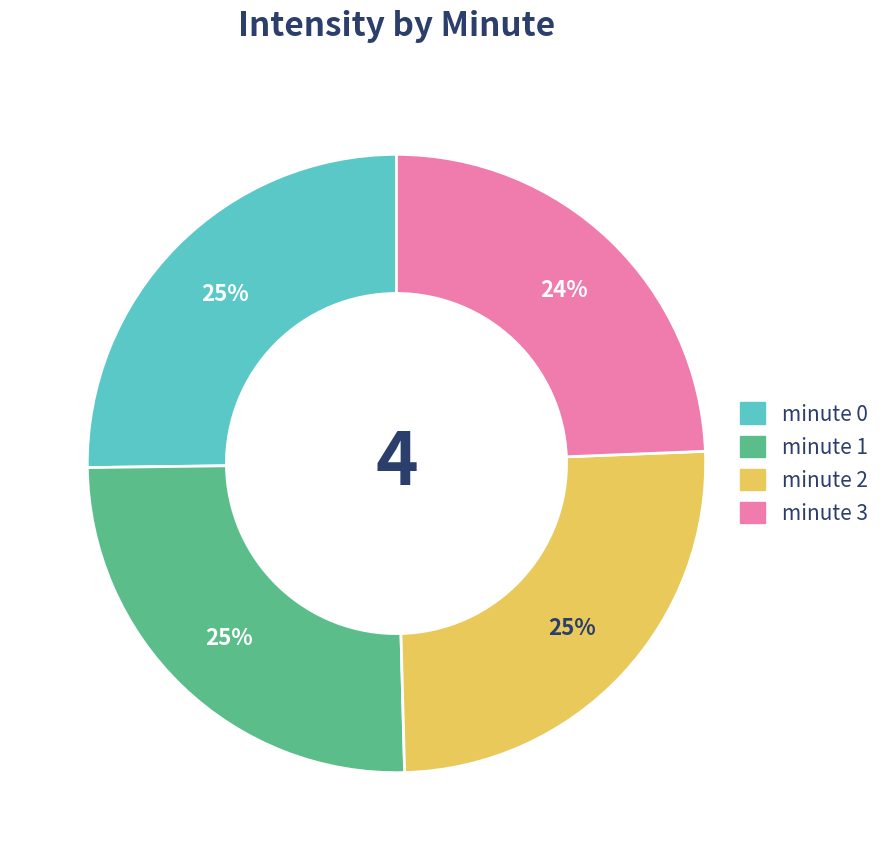

True or false: minute 0 accounts for 25% of the total.

True